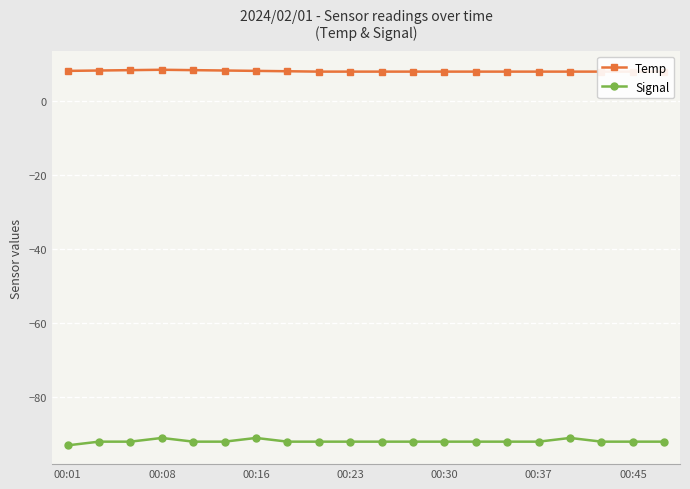

What is the lowest value of the Signal series?

-93